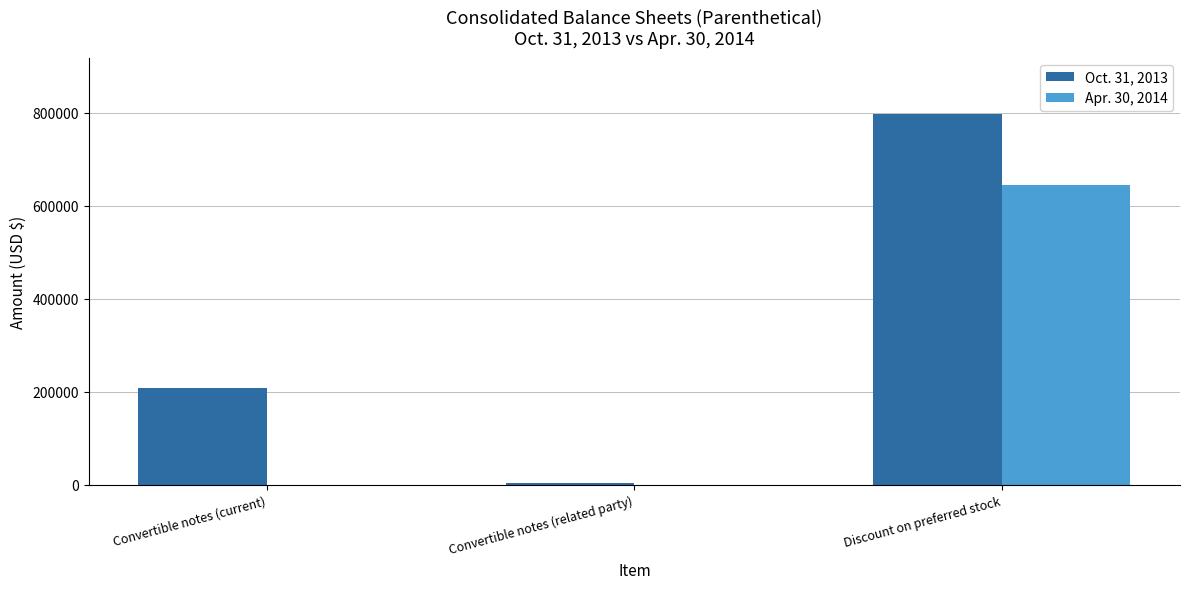

Is the value of Oct. 31, 2013 at Convertible notes (current) greater than the value of Apr. 30, 2014 at Convertible notes (current)?

Yes